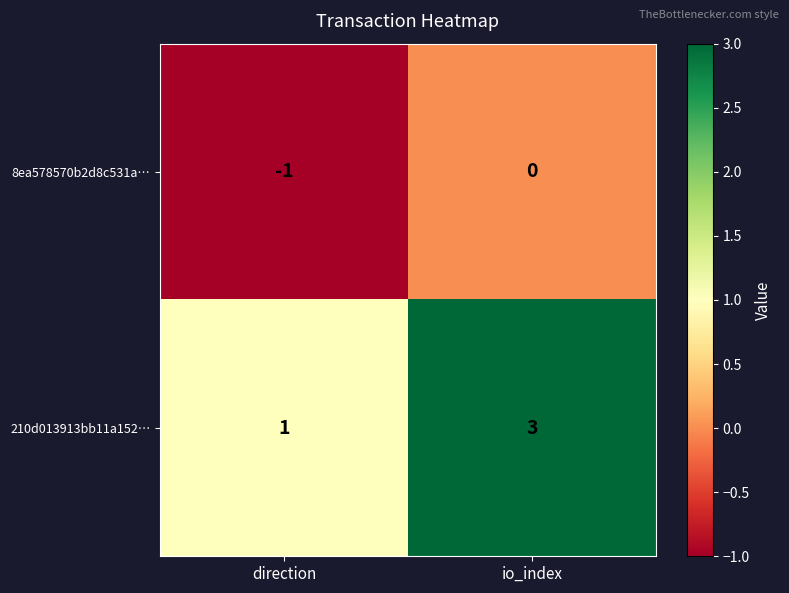

True or false: 8ea578570b2d8c531a… has a value of -1 at direction.

True